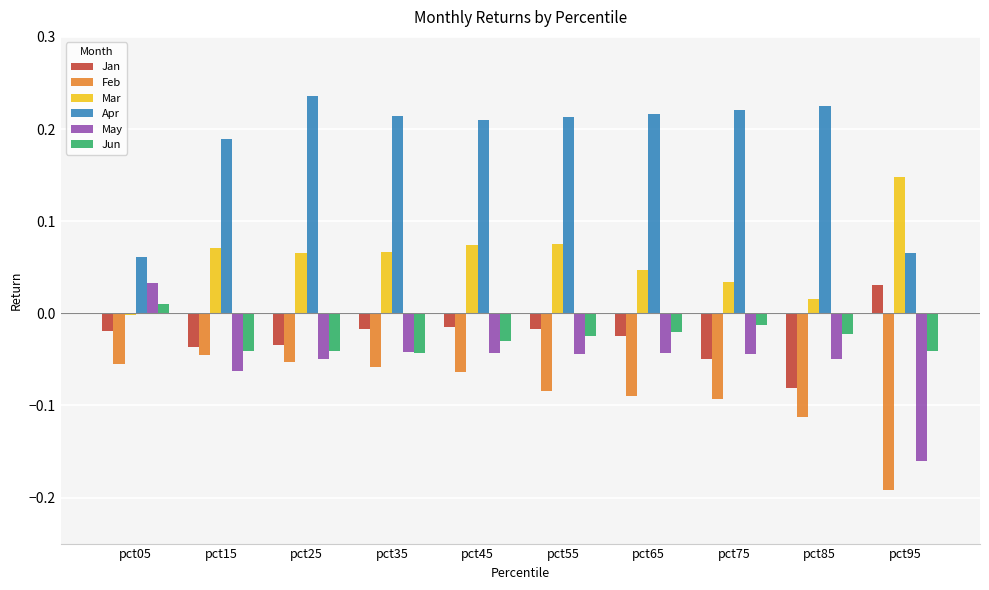

What is the sum of all Jun values?

-0.3